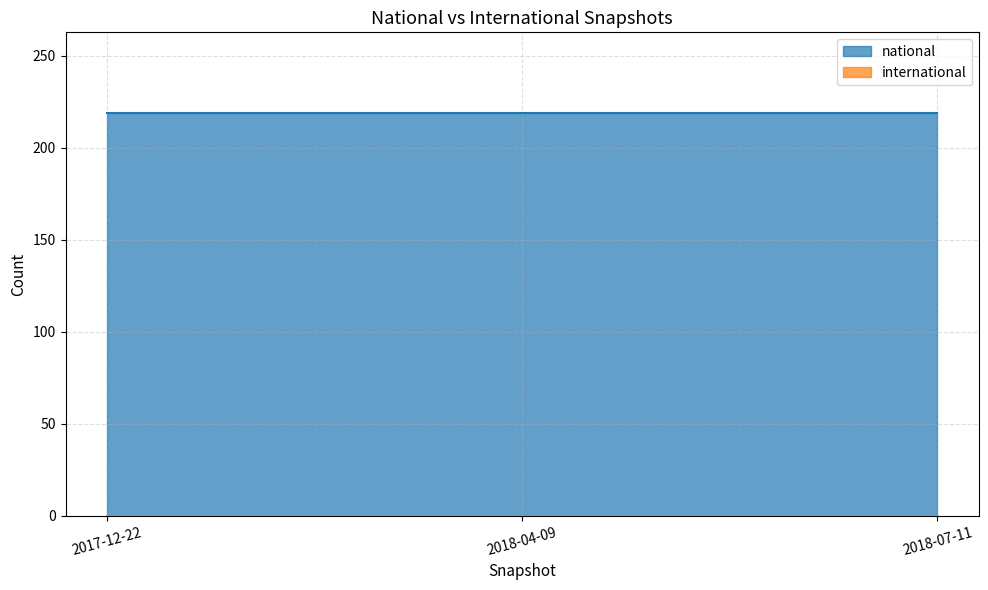

Which series has the largest total across all categories?

national